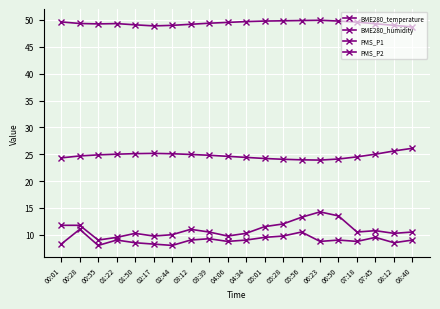

What is the lowest value of the PMS_P2 series?

8.0